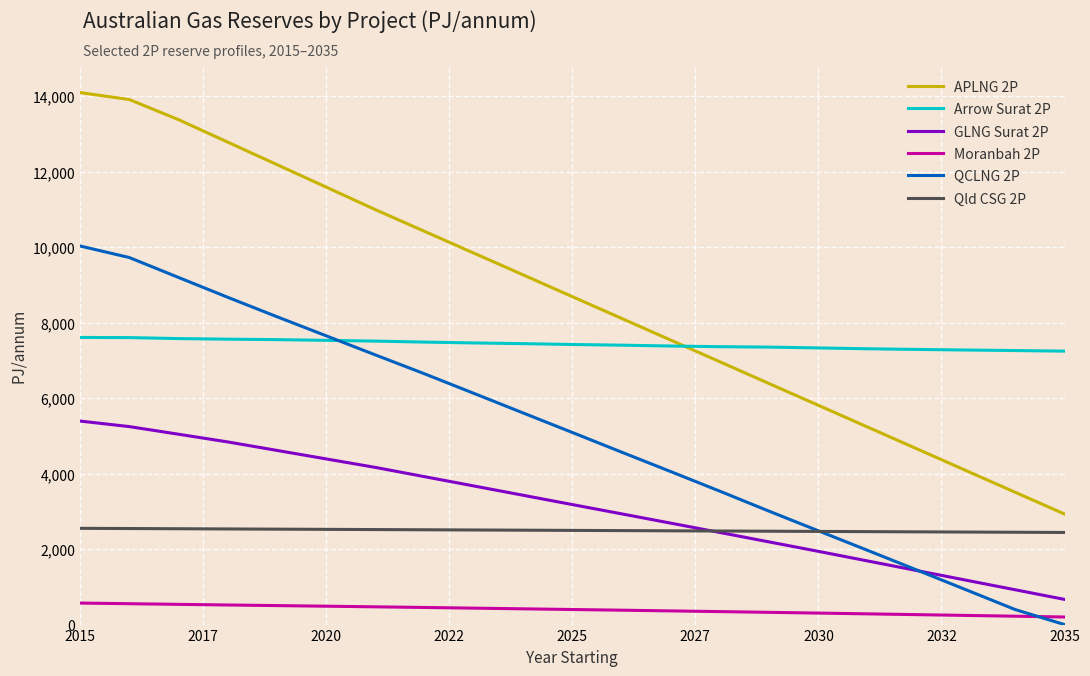

Rank the series by their maximum value, from highest to lowest.

APLNG 2P, QCLNG 2P, Arrow Surat 2P, GLNG Surat 2P, Qld CSG 2P, Moranbah 2P